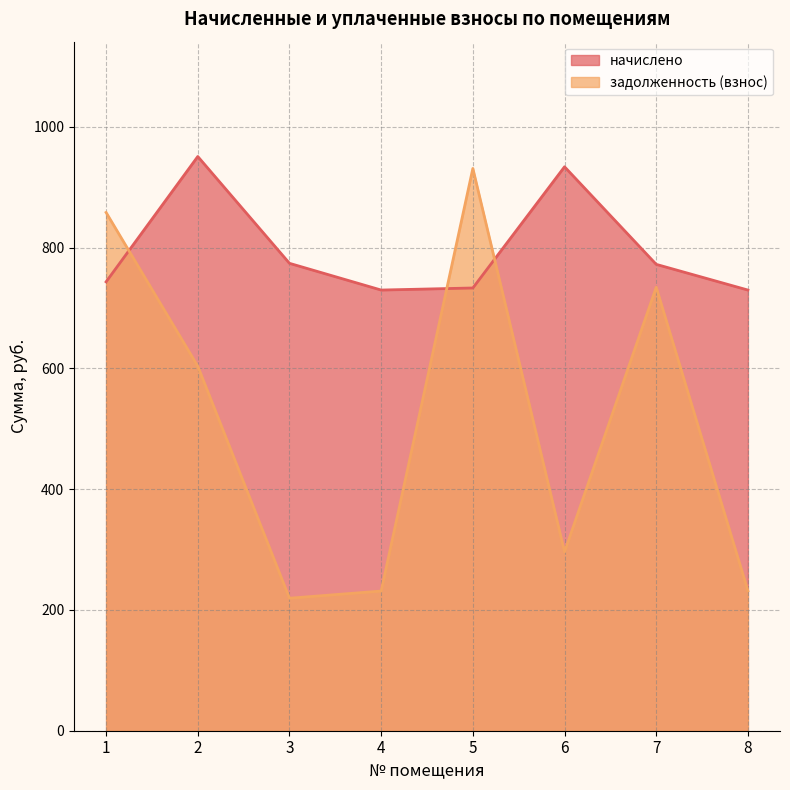

What is the average value of the начислено series?

795.9